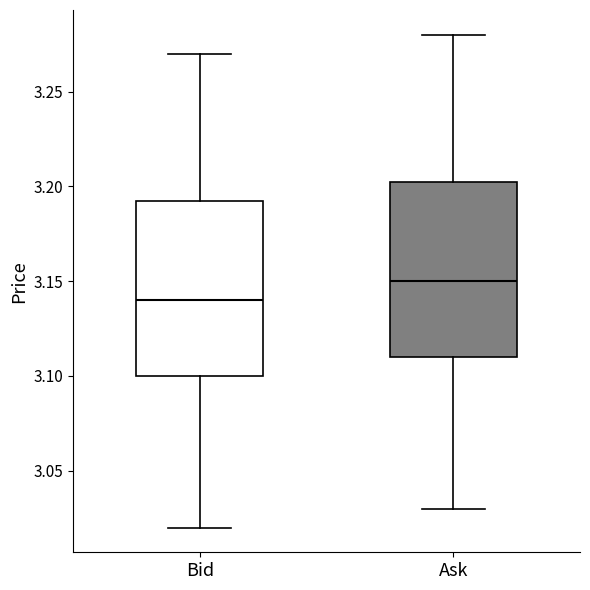

Reading left to right, read every box against the y-axis: the position of its median line, the range the box covers, and the ends of its whiskers. The values are not printed on the chart, so give them approximately, as read against the axis.

Bid: median 3.140, box 3.100 to 3.195, whiskers 3.020 to 3.270
Ask: median 3.150, box 3.110 to 3.205, whiskers 3.030 to 3.280